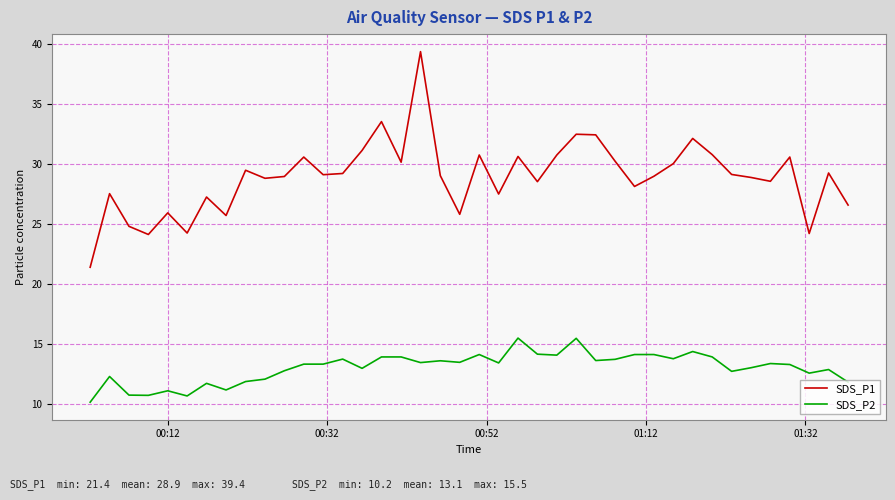

What is the difference between the maximum and second lowest values in the SDS_P2 series?

4.8